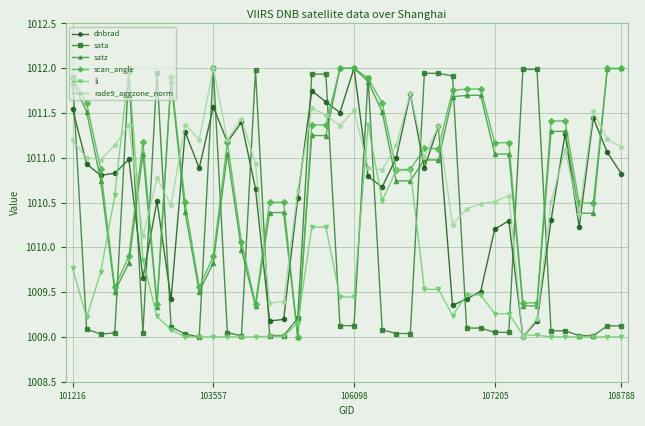

True or false: dnbrad has more than 0 interior local peaks.

True